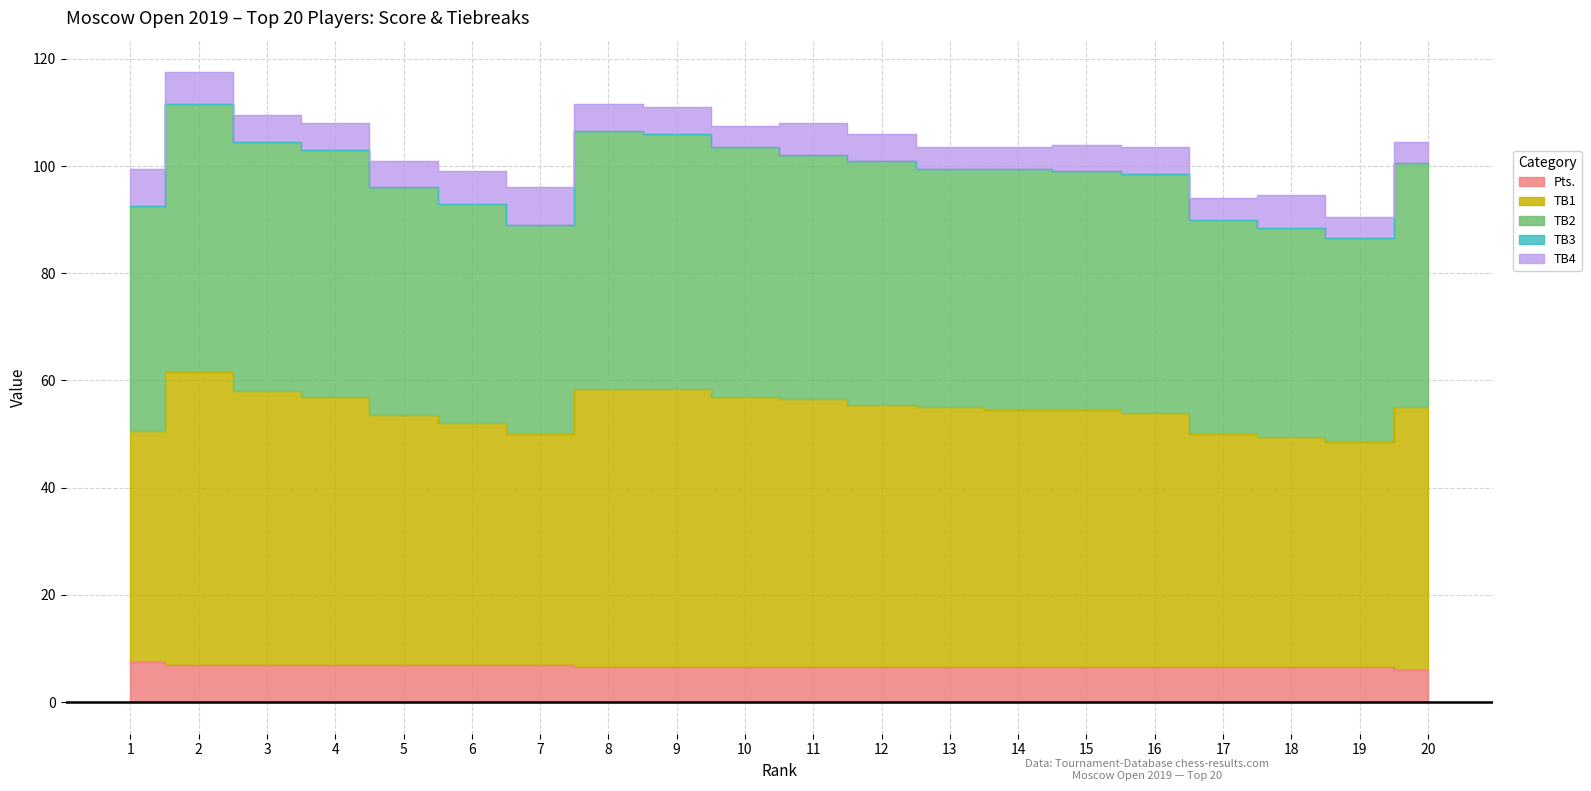

Count the Pts. values in the range 6 to 7.

19